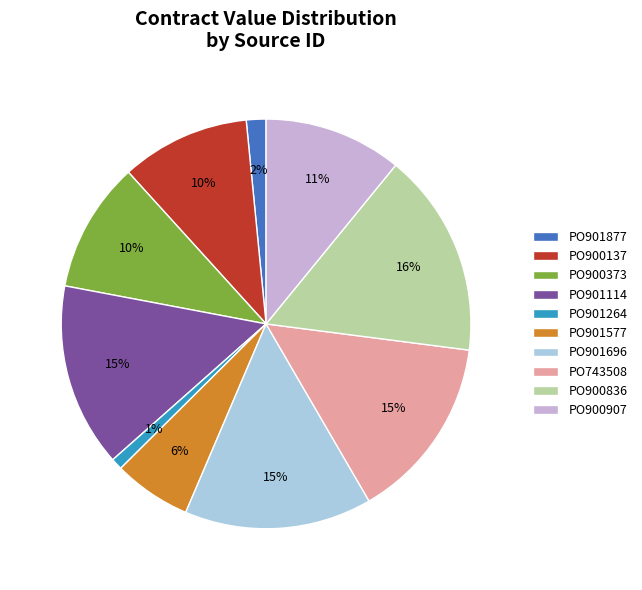

Is the sum of PO900907 and PO900373 greater than half?

No